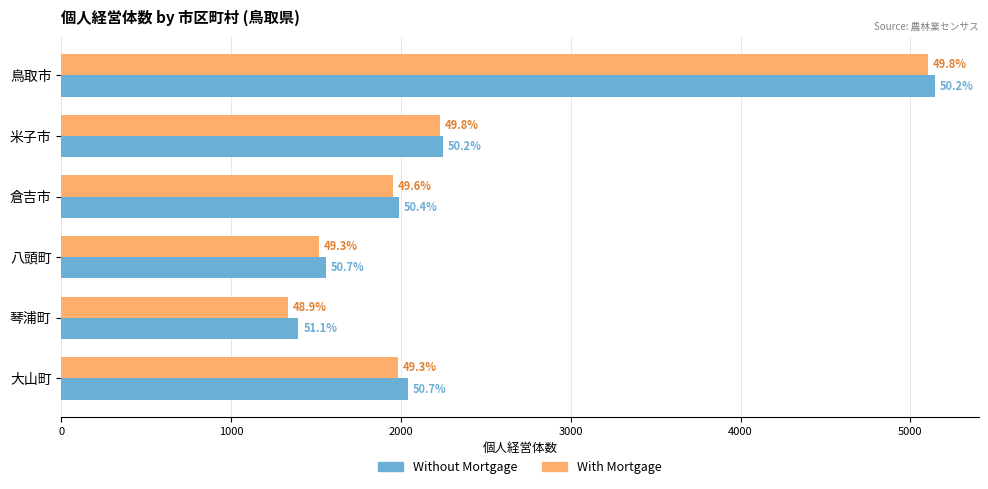

What are all the series names shown in the legend?

Without Mortgage, With Mortgage